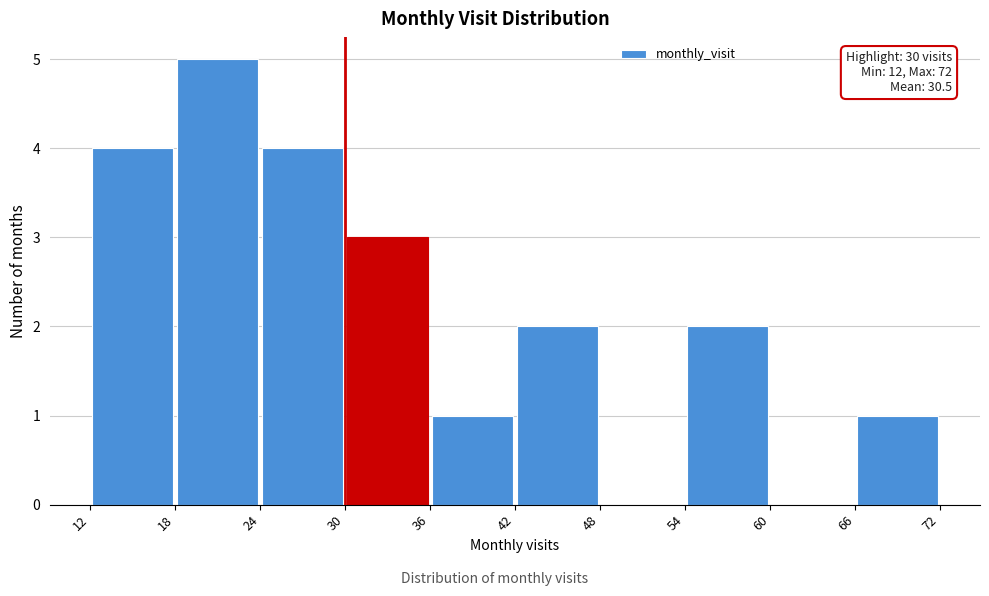

Over which range of the x-axis is the bar tallest?

18 to 24